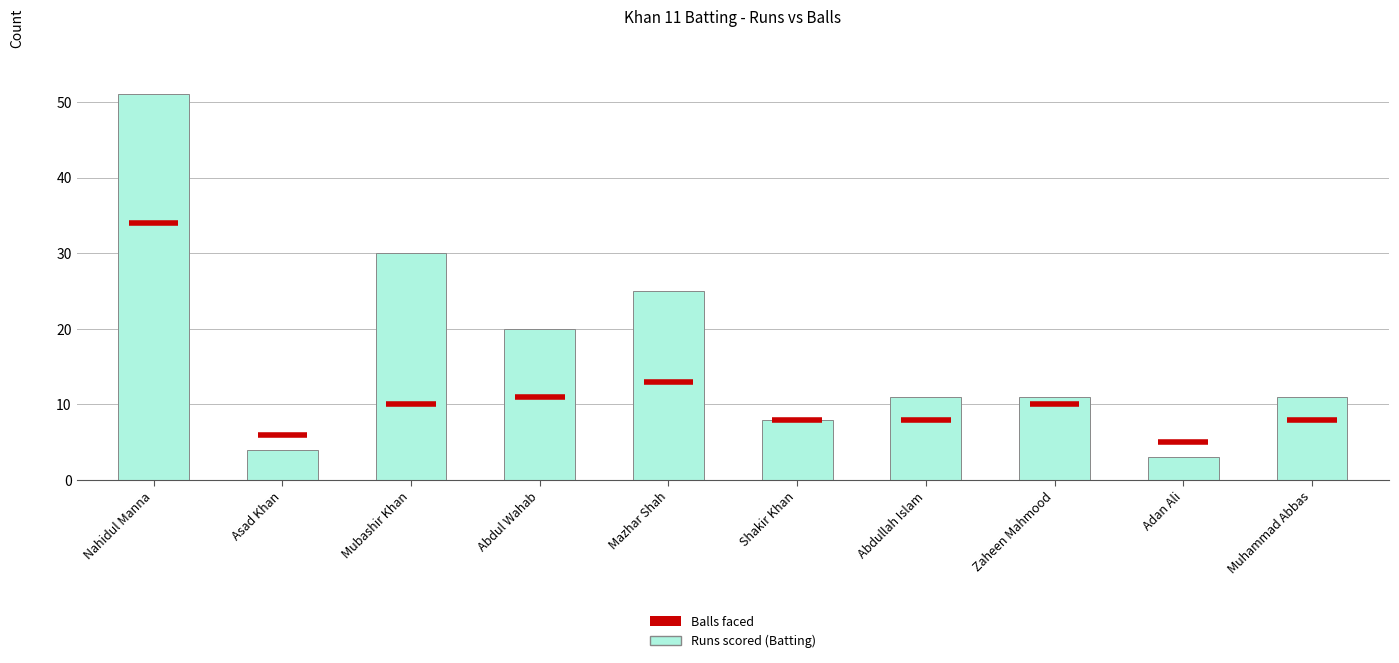

How many data points are above 11?

4